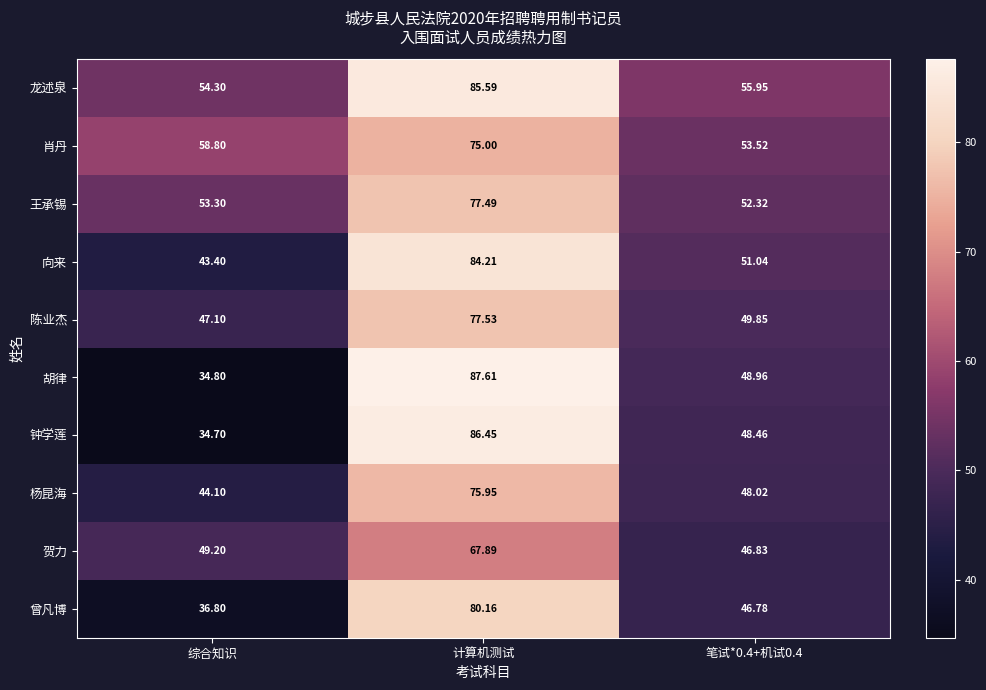

Which category has the lowest value across all series?

综合知识